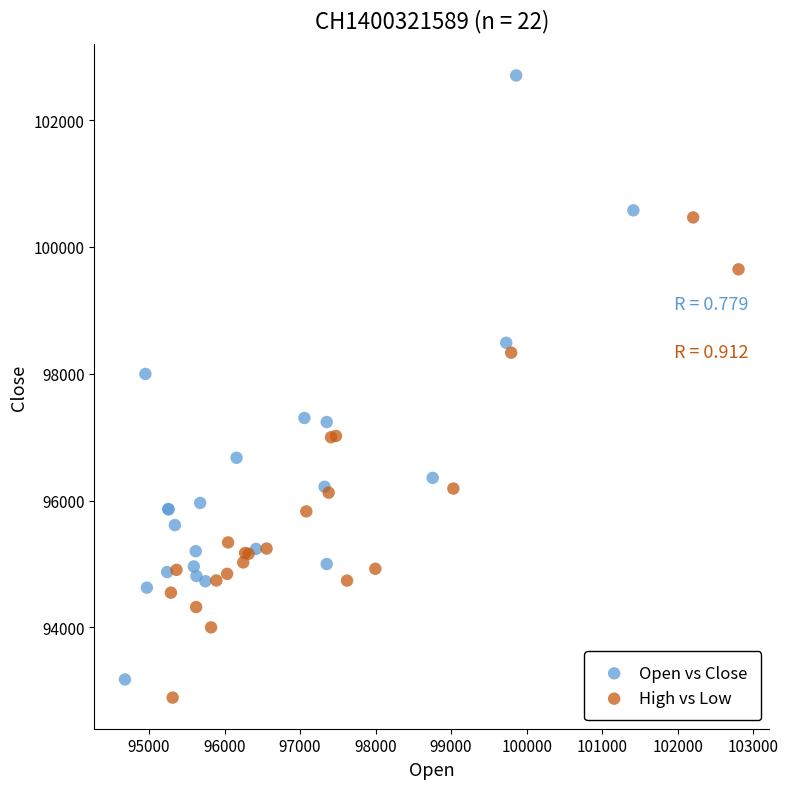

Which series reaches the maximum Y coordinate?

Open vs Close